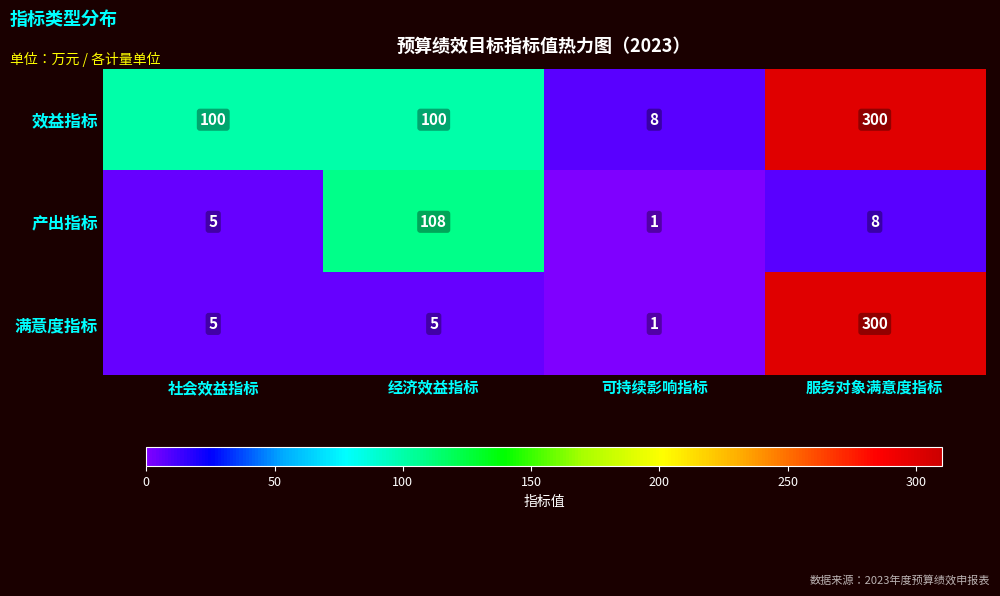

Reading left to right, what are all the values shown in this chart?

效益指标: 100	100	8	300
产出指标: 5	108	1	8
满意度指标: 5	5	1	300